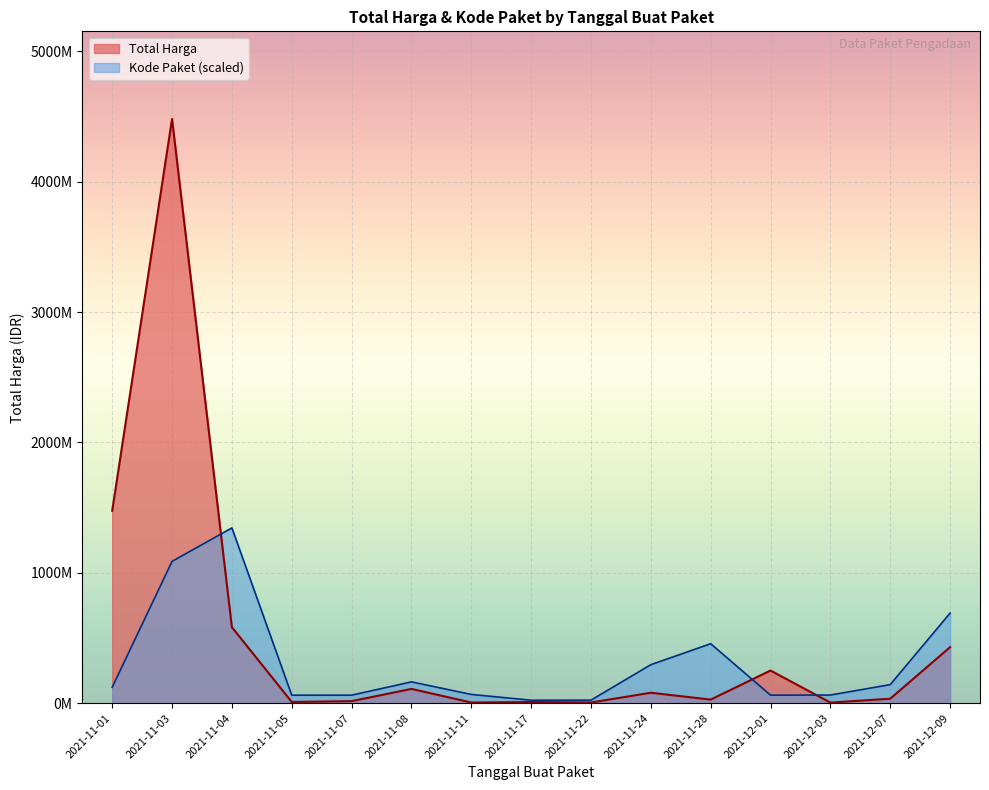

The Kode Paket series shows 11047 at 2021-11-11. True or false?

False